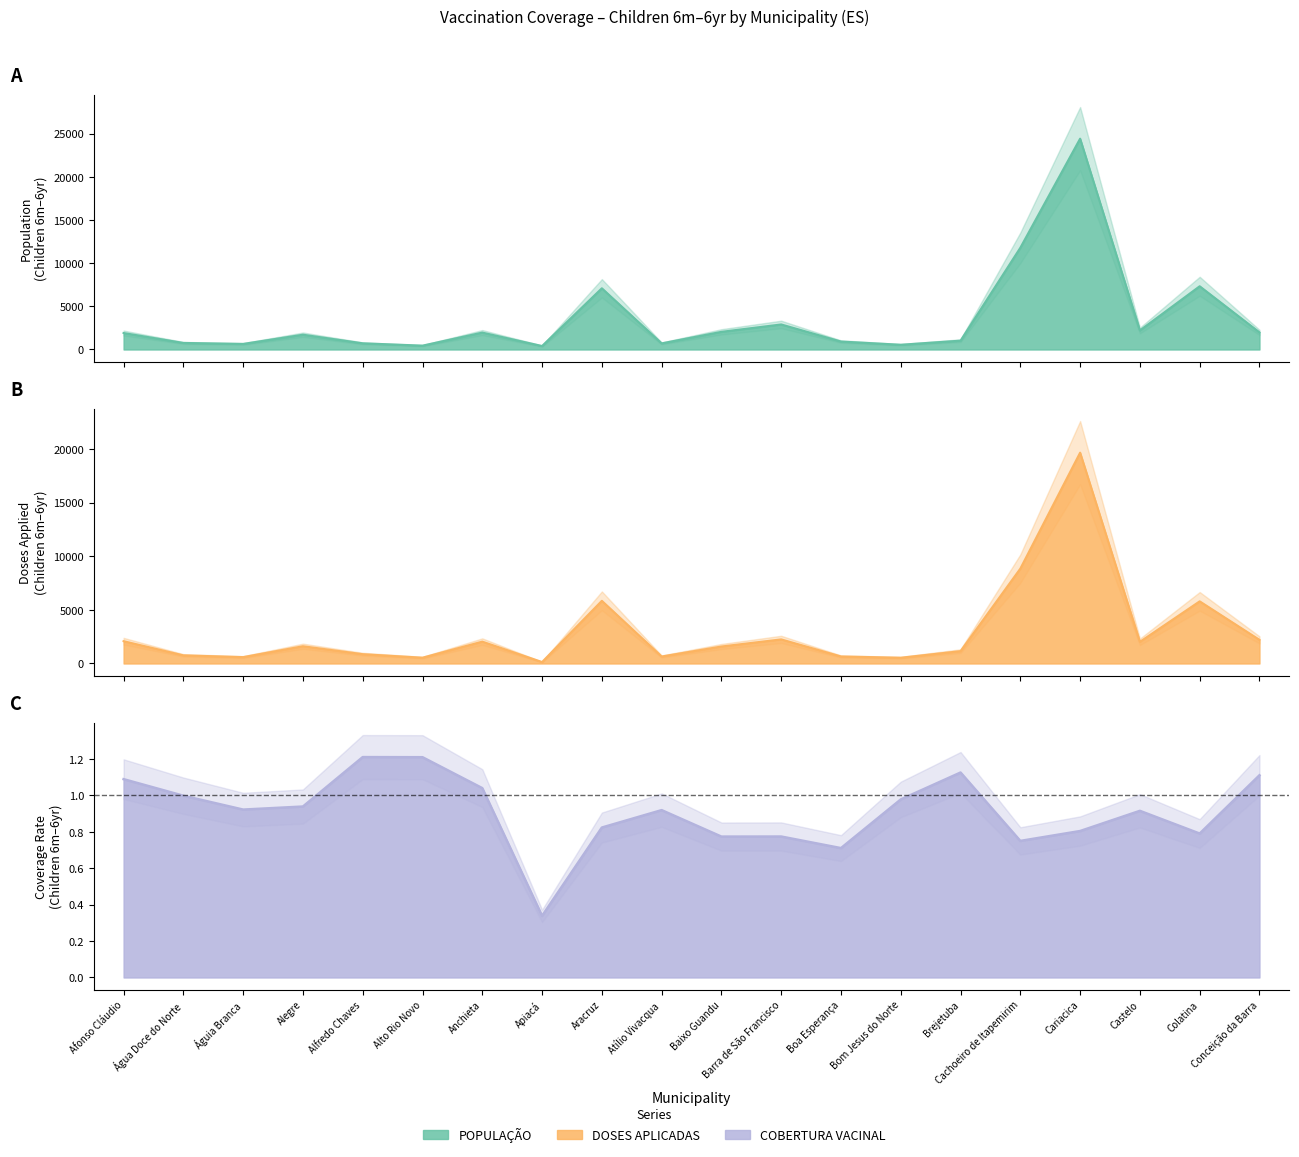

Reading left to right, extract all data points from this chart.

POPULAÇÃO: 1907.0	759.0	645.0	1712.0	716.0	447.0	1958.0	402.0	7088.0	708.0	2045.0	2900.0	920.0	549.0	1023.0	11781.0	24414.0	2204.0	7323.0	1983.0
DOSES APLICADAS: 2078.0	758.0	595.0	1608.0	867.0	541.0	2037.0	136.0	5839.0	651.0	1583.0	2246.0	654.0	537.0	1152.0	8840.0	19645.0	2018.0	5791.0	2203.0
COBERTURA VACINAL: 1.1	1.0	0.9	0.9	1.2	1.2	1.0	0.3	0.8	0.9	0.8	0.8	0.7	1.0	1.1	0.8	0.8	0.9	0.8	1.1